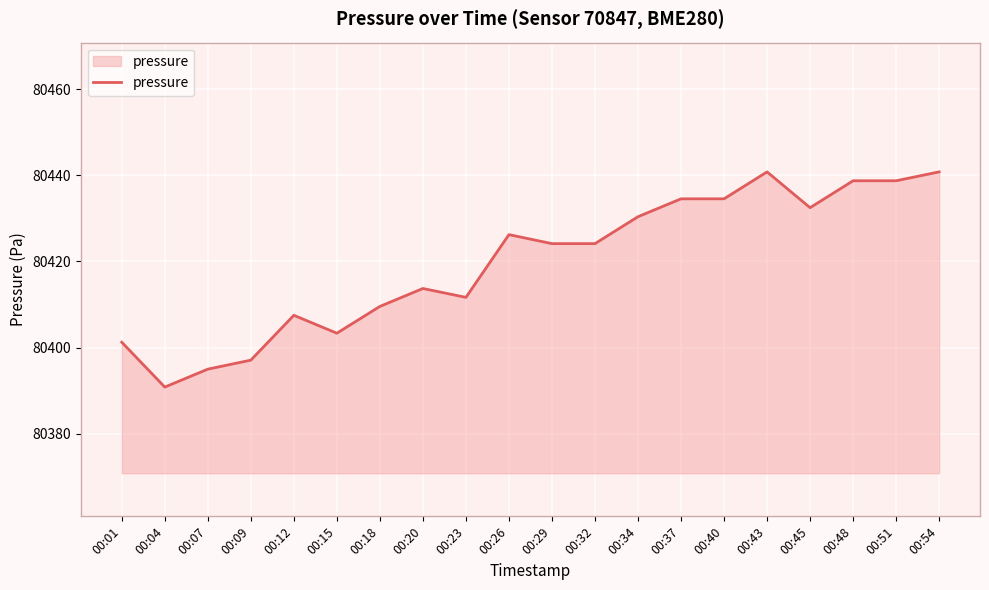

What is the approximate value at 00:07?

80395.0